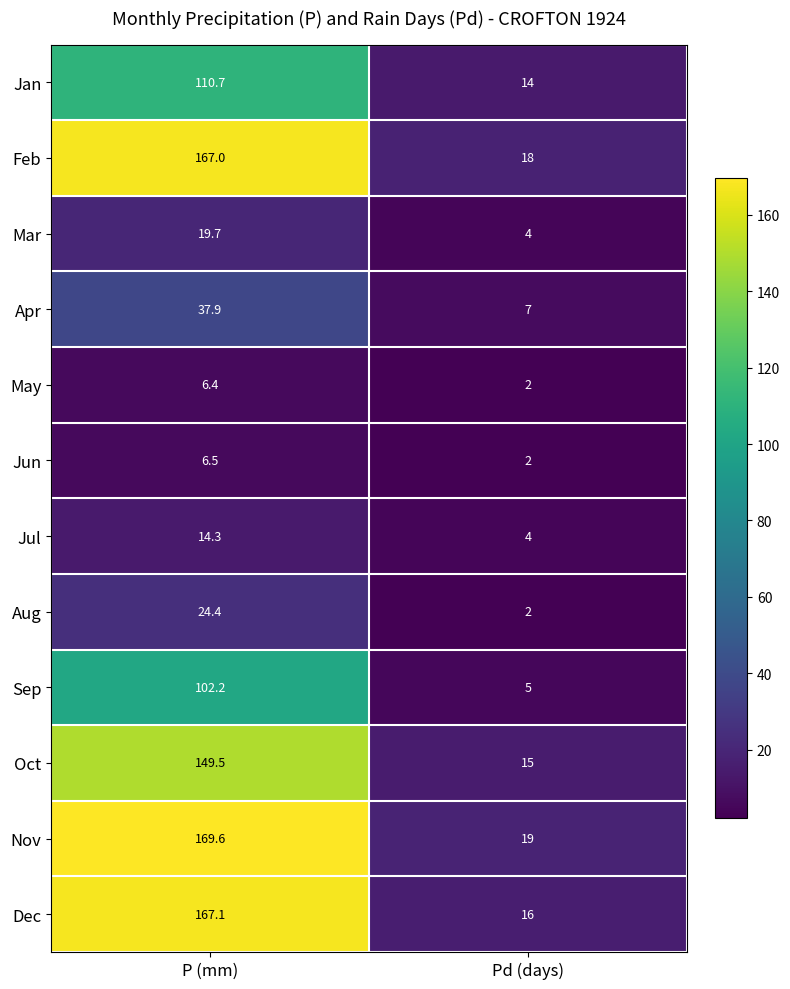

What is the difference between the Apr values at P (mm) and Pd (days)?

30.9